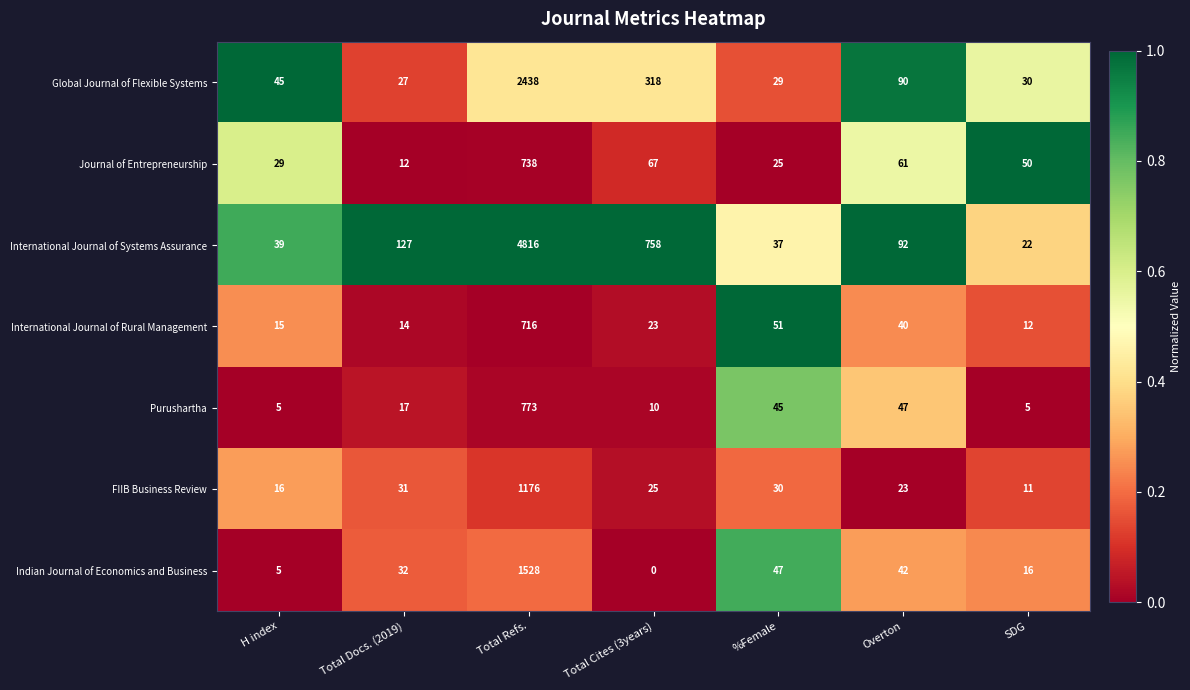

List the series in order of their peak value, highest first.

International Journal of Systems Assurance, Global Journal of Flexible Systems, Indian Journal of Economics and Business, FIIB Business Review, Purushartha, Journal of Entrepreneurship, International Journal of Rural Management